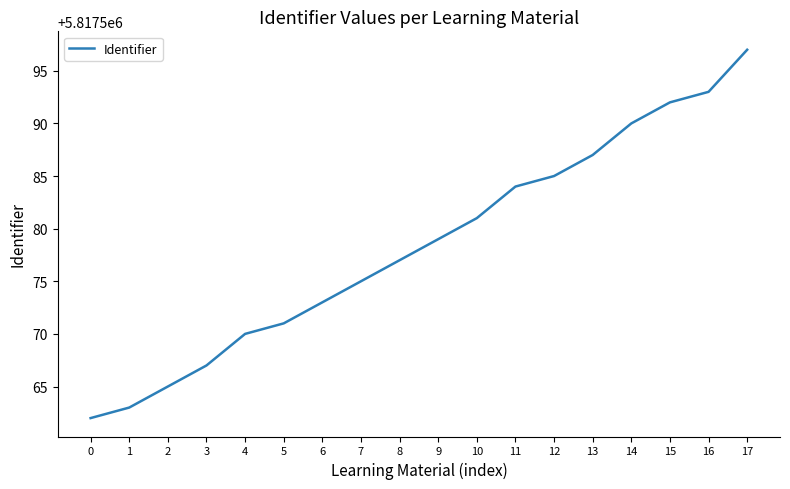

List the labels in order of value, smallest first.

0, 1, 2, 3, 4, 5, 6, 7, 8, 9, 10, 11, 12, 13, 14, 15, 16, 17